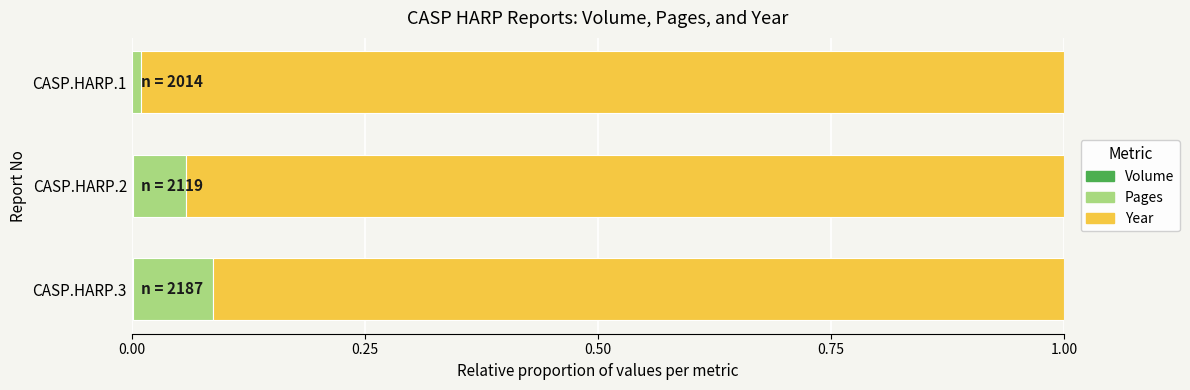

How many categories are shown in the chart?

3